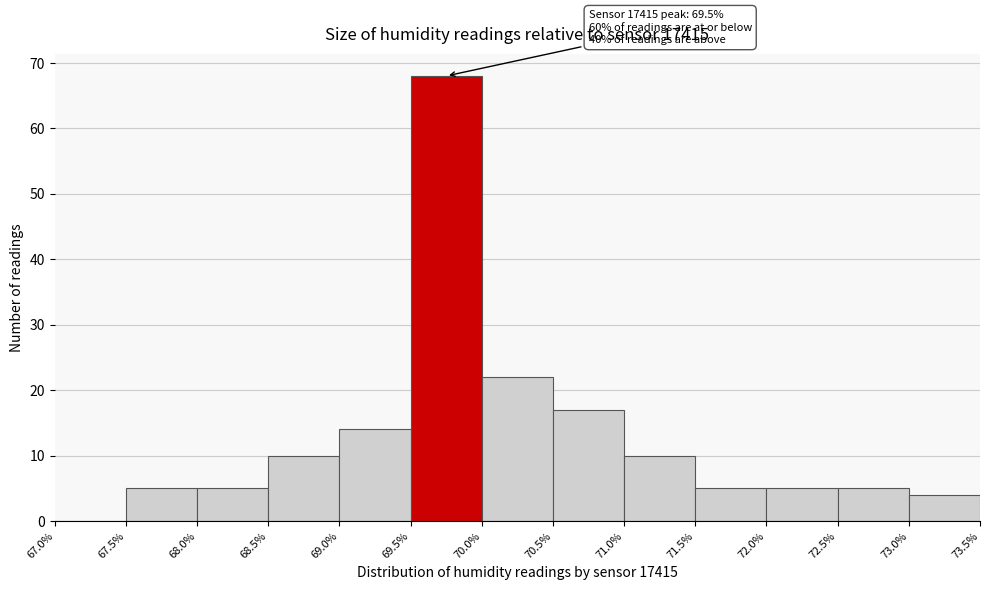

Which range on the x-axis has the tallest bar?

69.5% to 70.0%